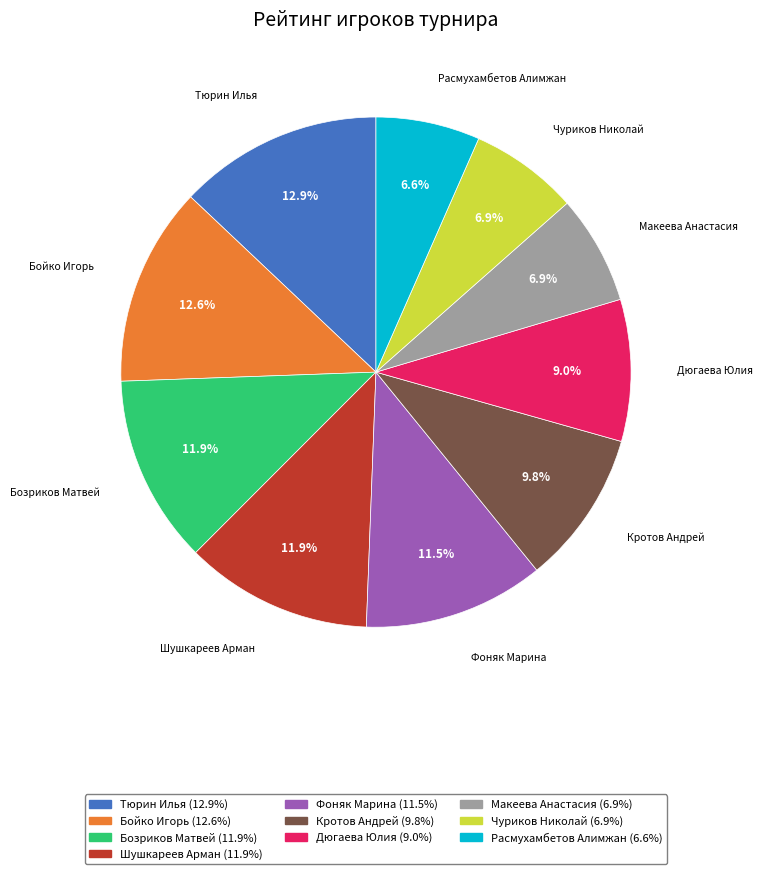

Combined, what portion of the pie is Дюгаева Юлия and Расмухамбетов Алимжан?

15.6%